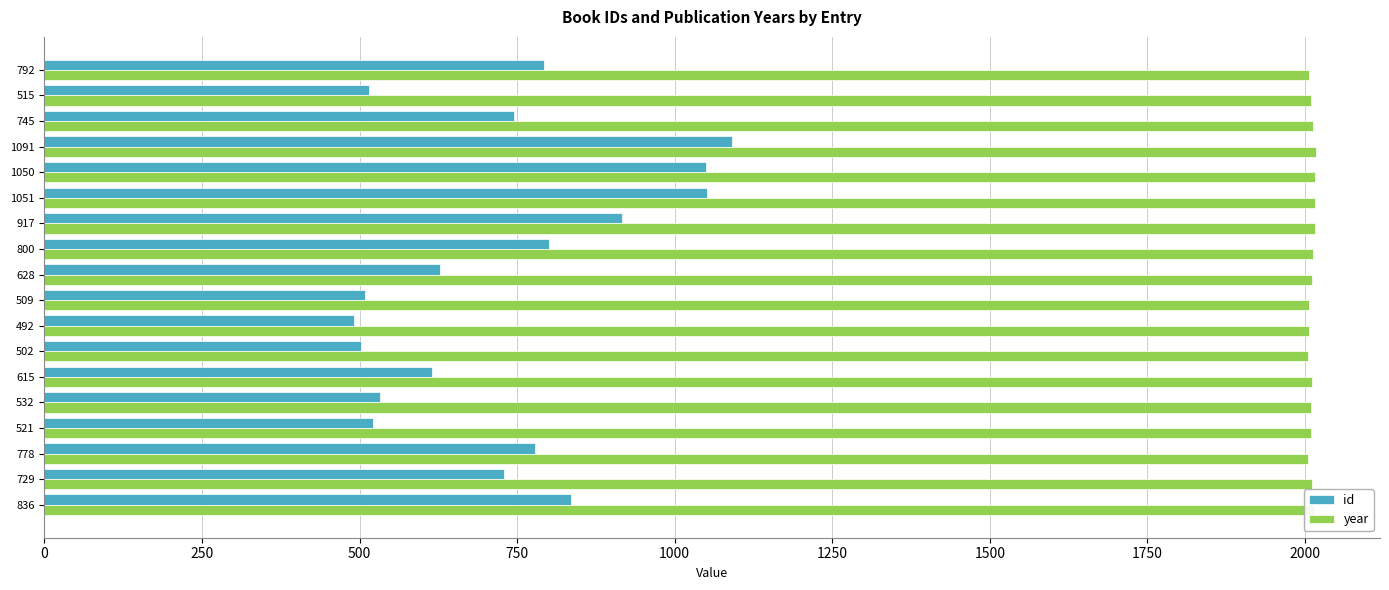

Which series has the largest total across all categories?

year